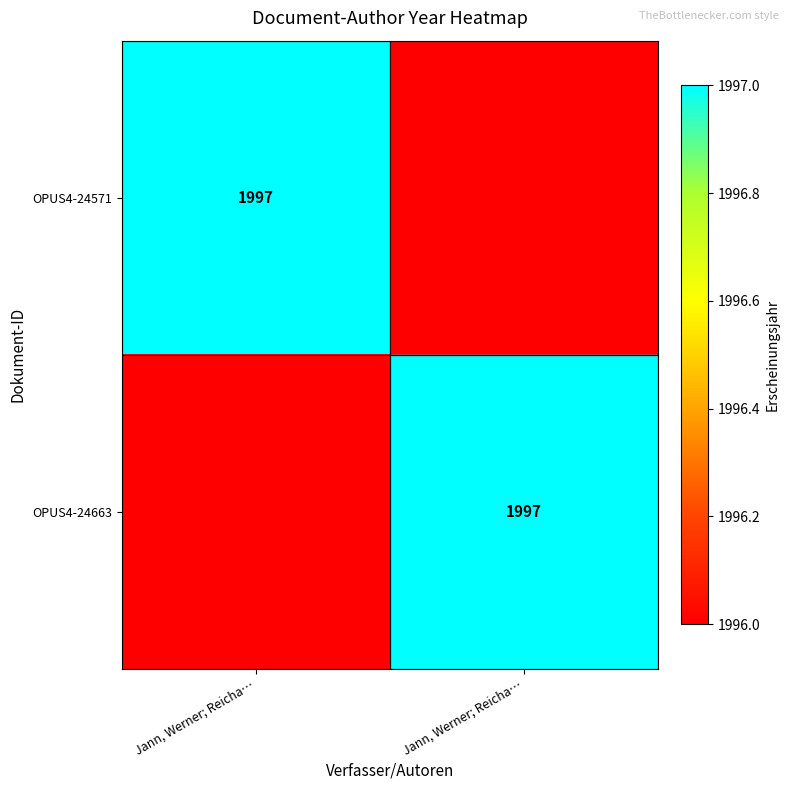

Which series has the widest spread of values?

OPUS4-24571